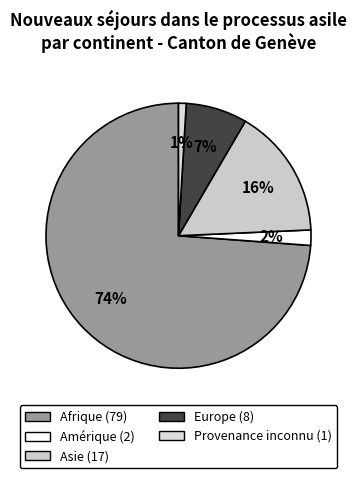

Rank the categories by value from highest to lowest.

Afrique, Asie, Europe, Amérique, Provenance inconnu